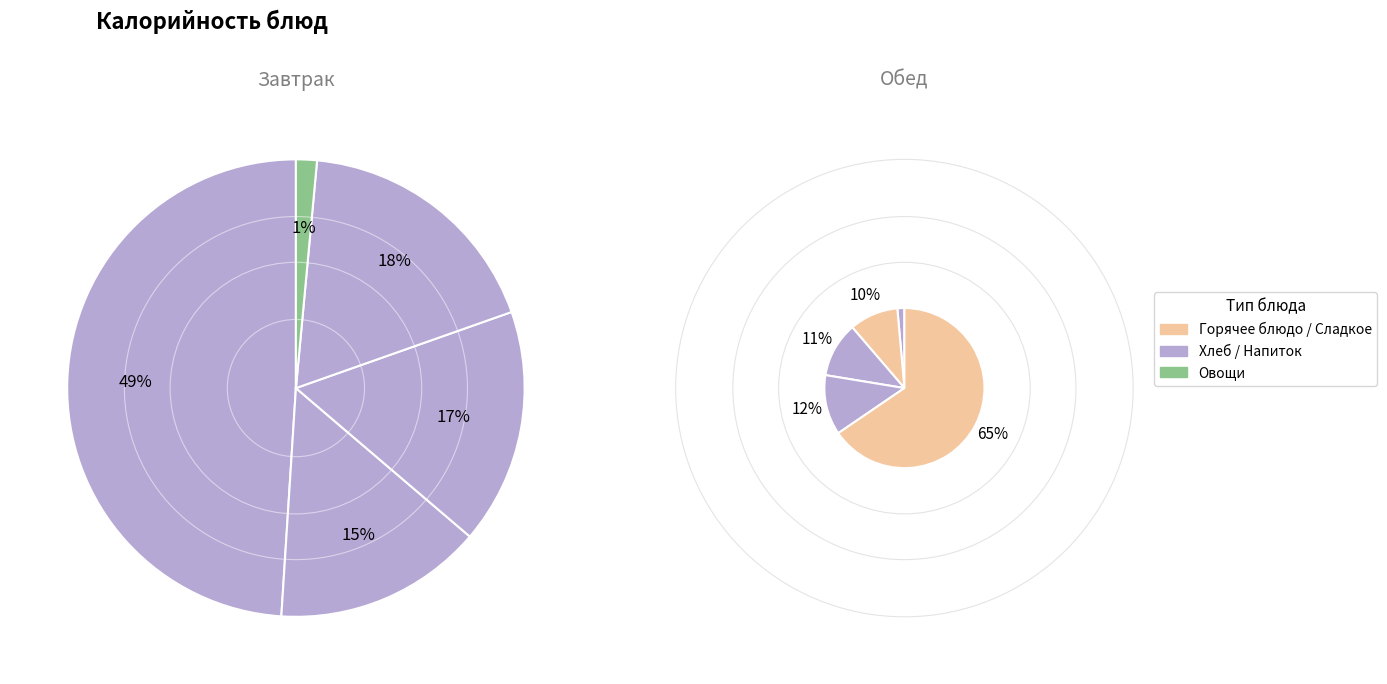

Is it true that 0 is 1% of the pie?

True